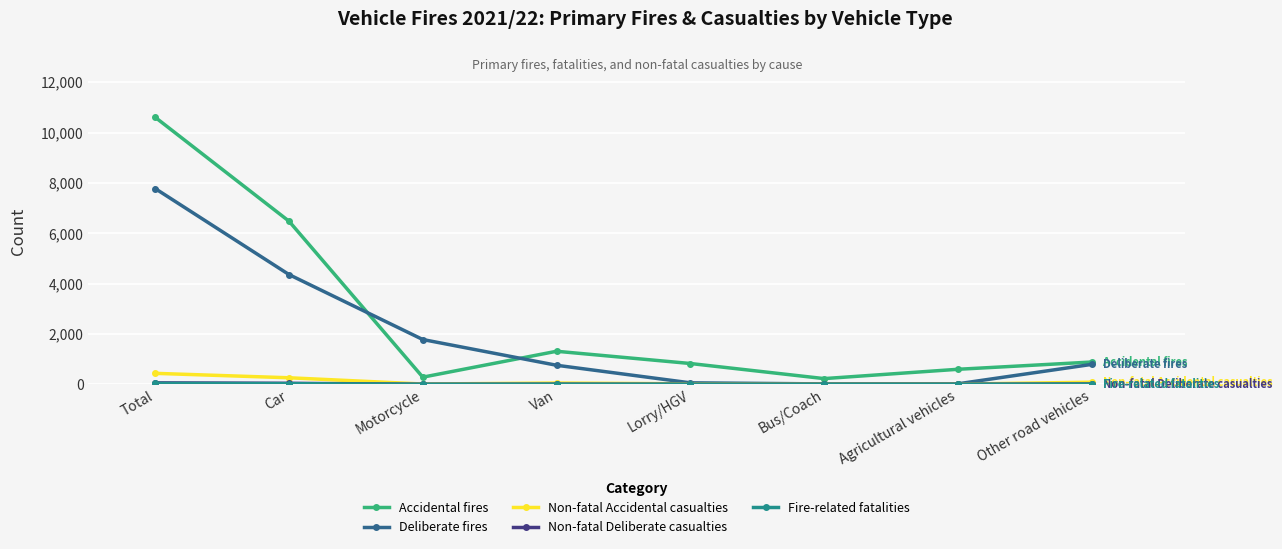

What is the label of the 8th point from the right?

Total